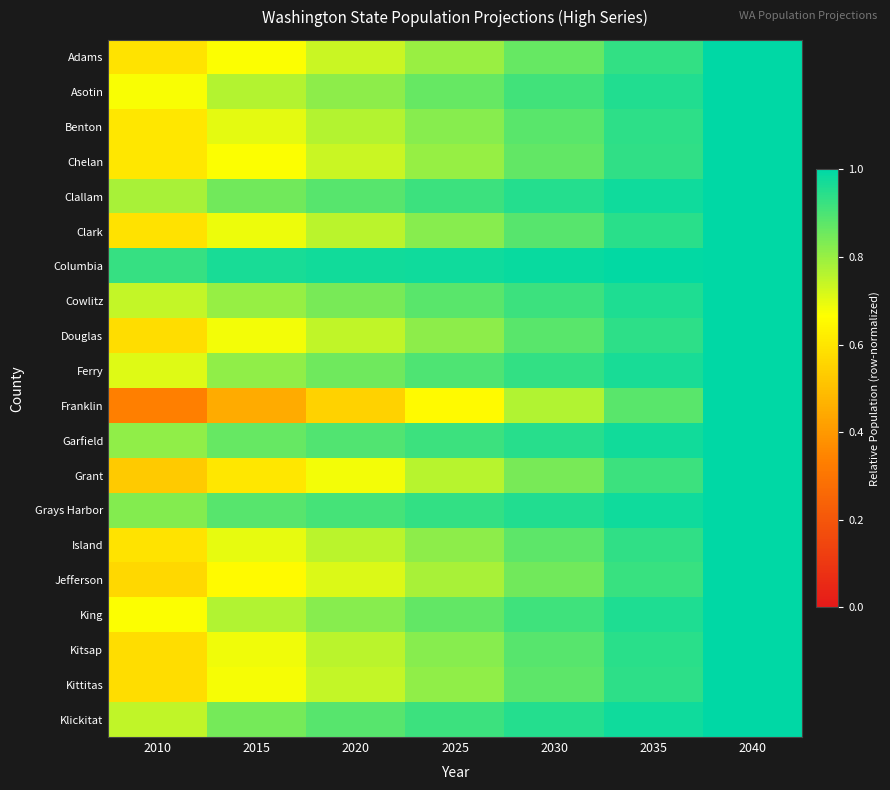

Which series has the largest range (max minus min)?

Franklin